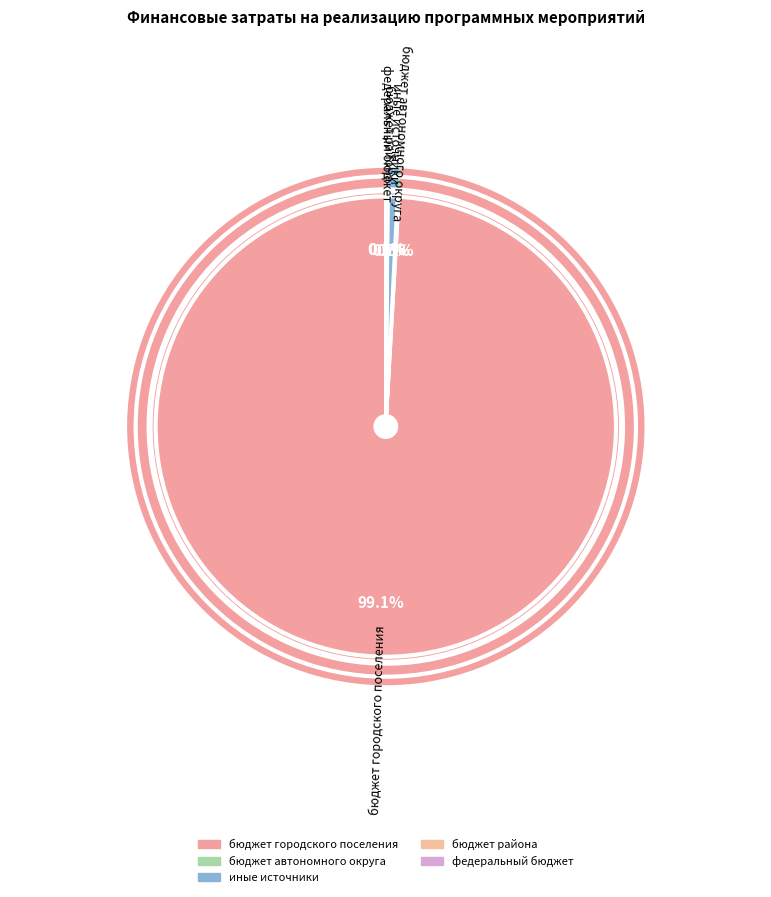

To the nearest percent, what is the difference between the largest and smallest slice percentages?

99%